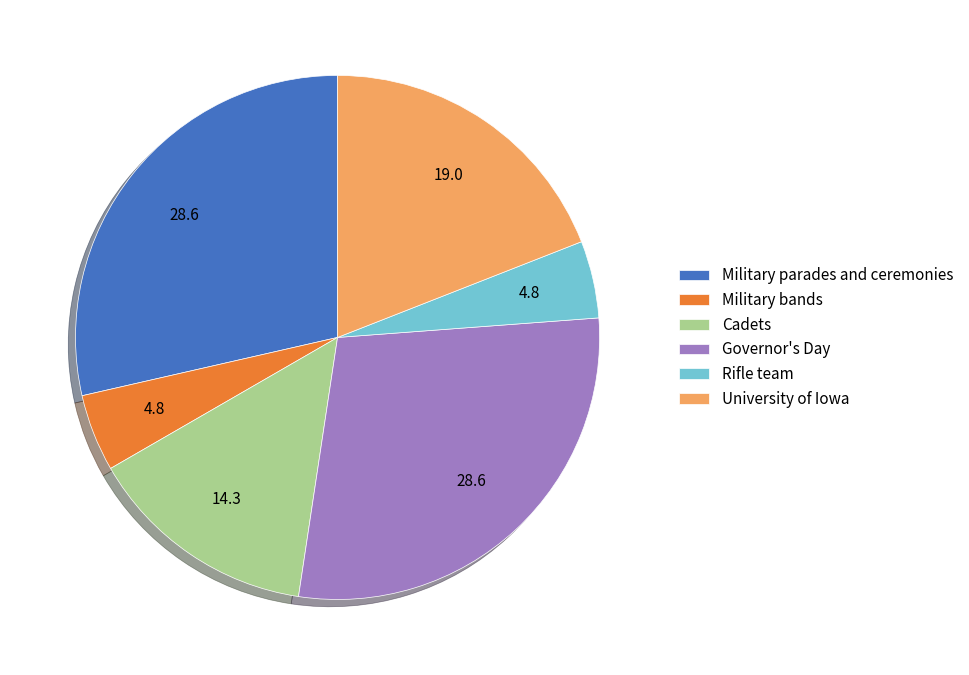

Is it true that Cadets is 23% of the pie?

False